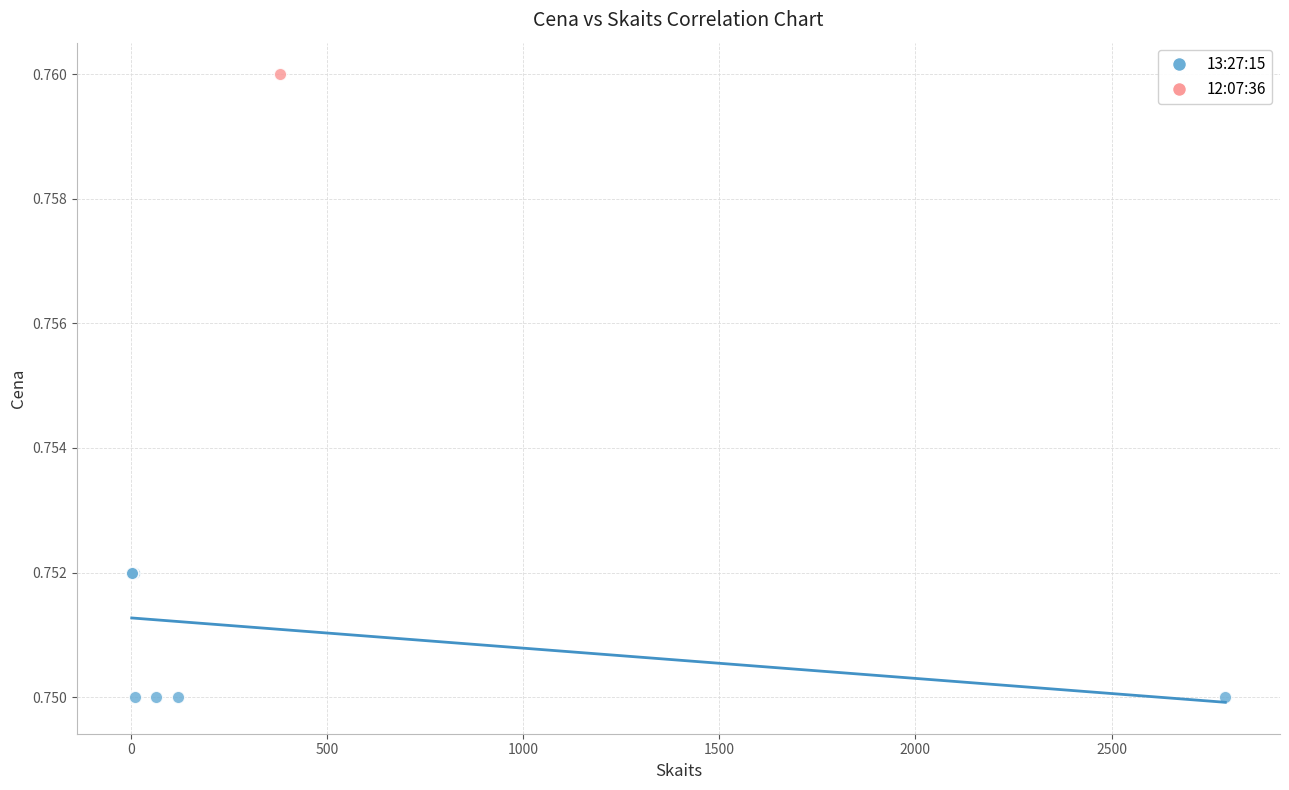

What are all the series names shown in the legend?

13:27:15, 12:07:36